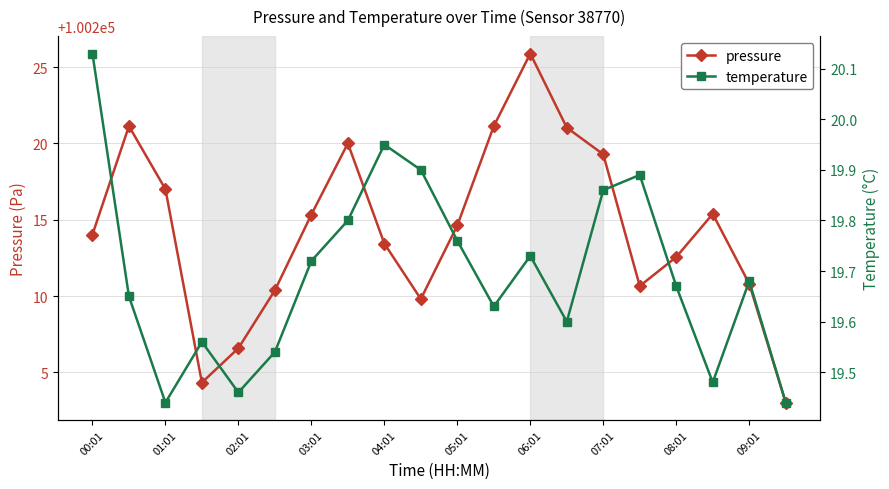

Which category has the highest value in the pressure series?

06:01